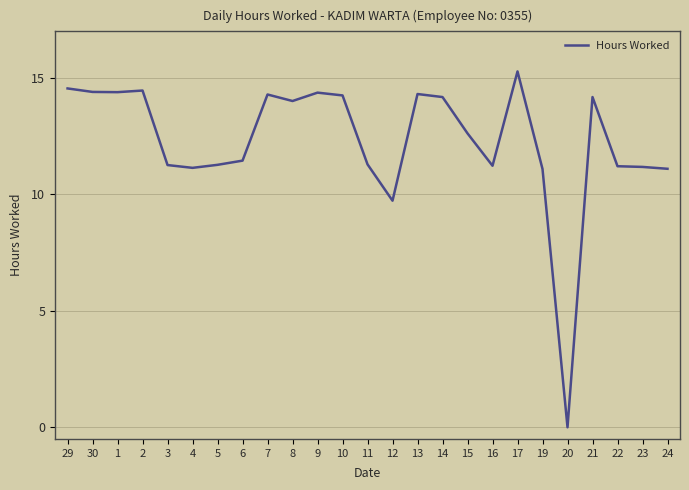

How many categories are shown in the chart?

25